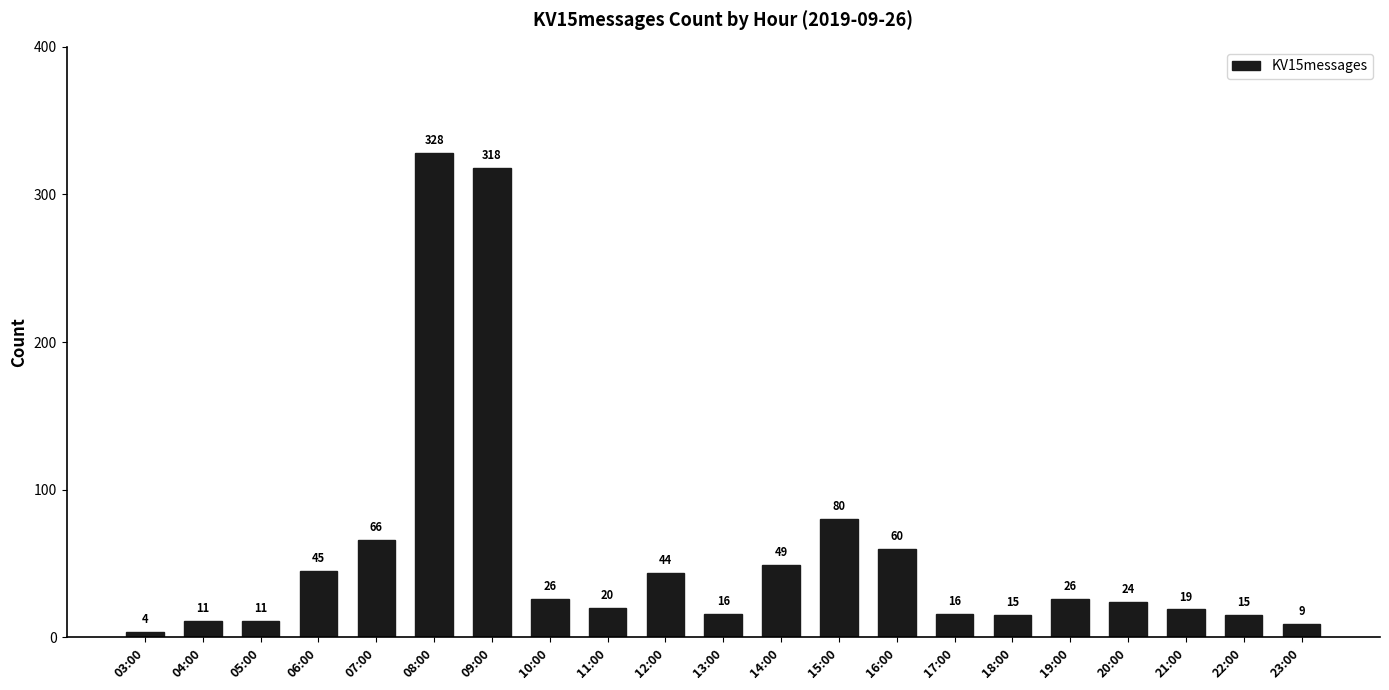

Is it true that the value at 08:00 is 200?

False